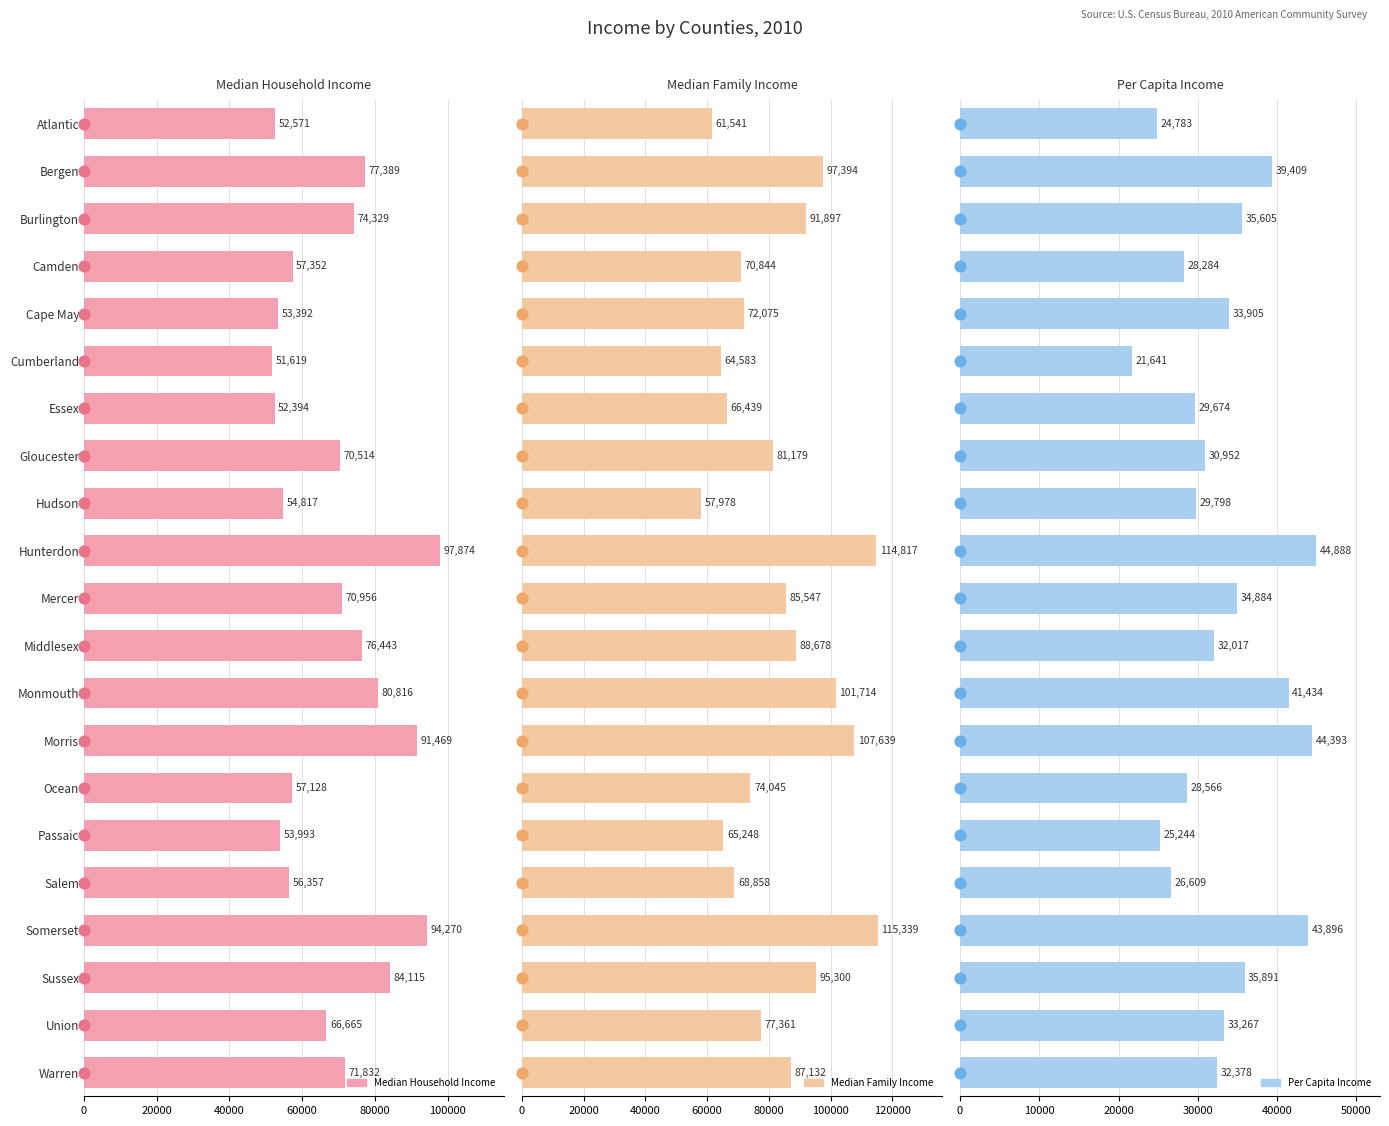

Which series reaches the maximum Y coordinate?

Median Family Income